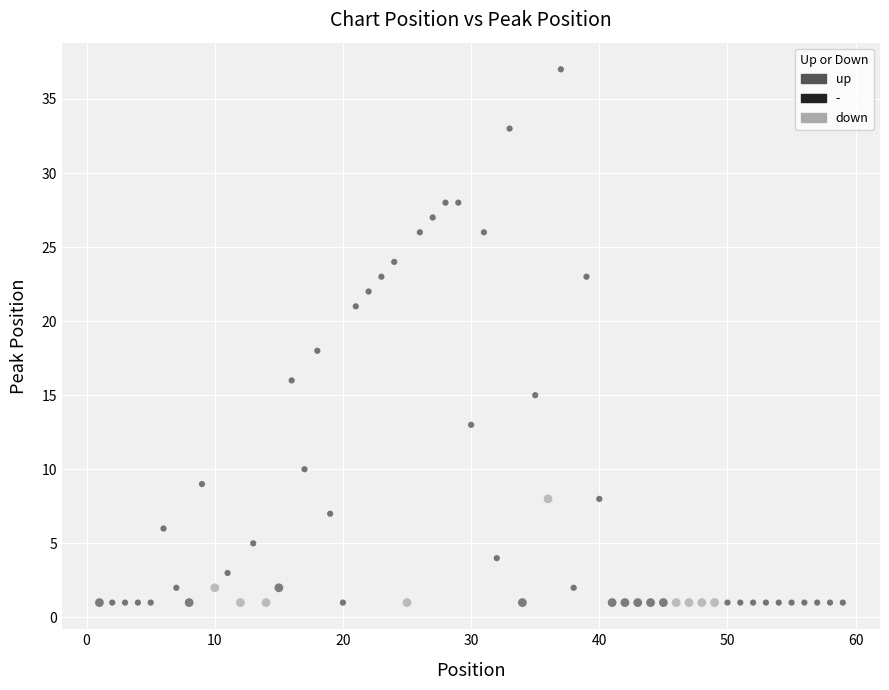

Which series has the widest spread of Y values?

-